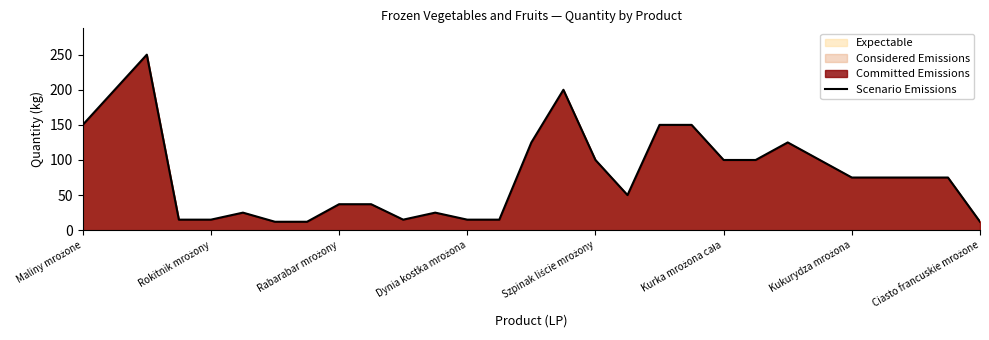

What is the smallest value displayed?

12